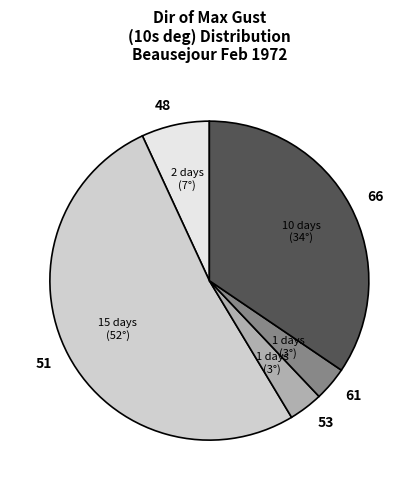

Which category has the biggest portion of the pie?

51